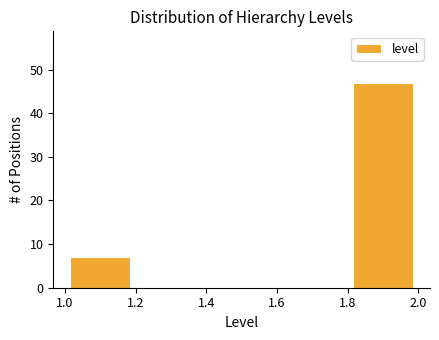

Reading left to right, list every bar in this chart as the range it spans on the x-axis followed by its height. The values are not printed on the chart, so give them approximately, as read against the axis.

1.0 to 1.2: 7
1.2 to 1.4: 0
1.4 to 1.6: 0
1.6 to 1.8: 0
1.8 to 2.0: 47